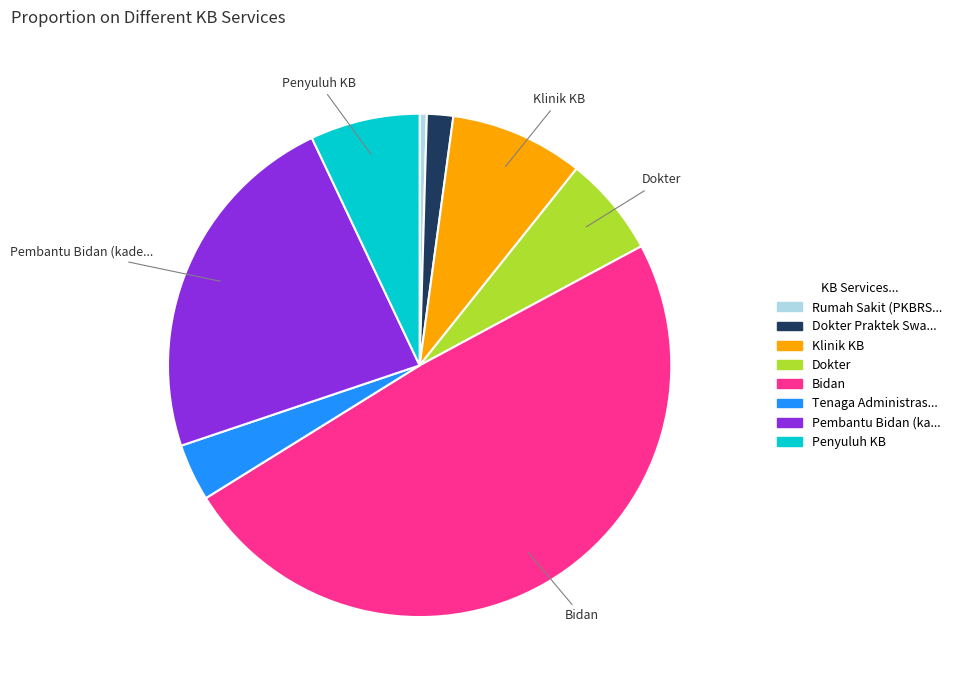

Is there a majority slice in this chart?

No